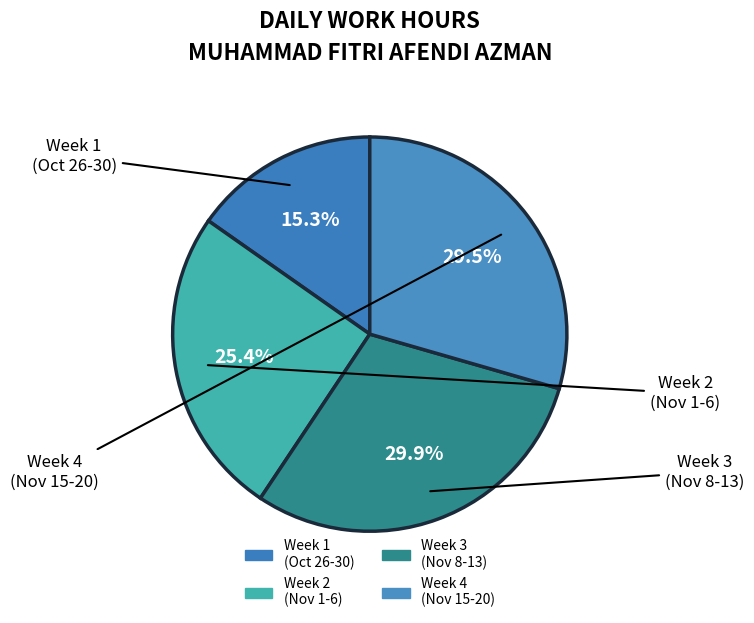

Count the number of slices in the pie.

4